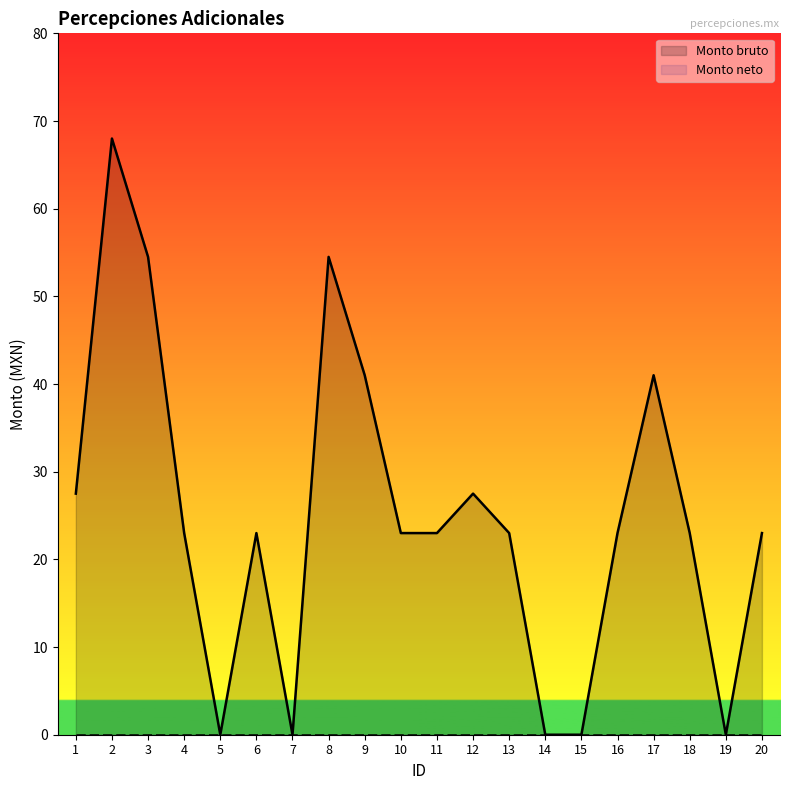

List the labels in order of value, largest first.

2, 3, 8, 9, 17, 1, 12, 4, 6, 10, 11, 13, 16, 18, 20, 5, 7, 14, 15, 19